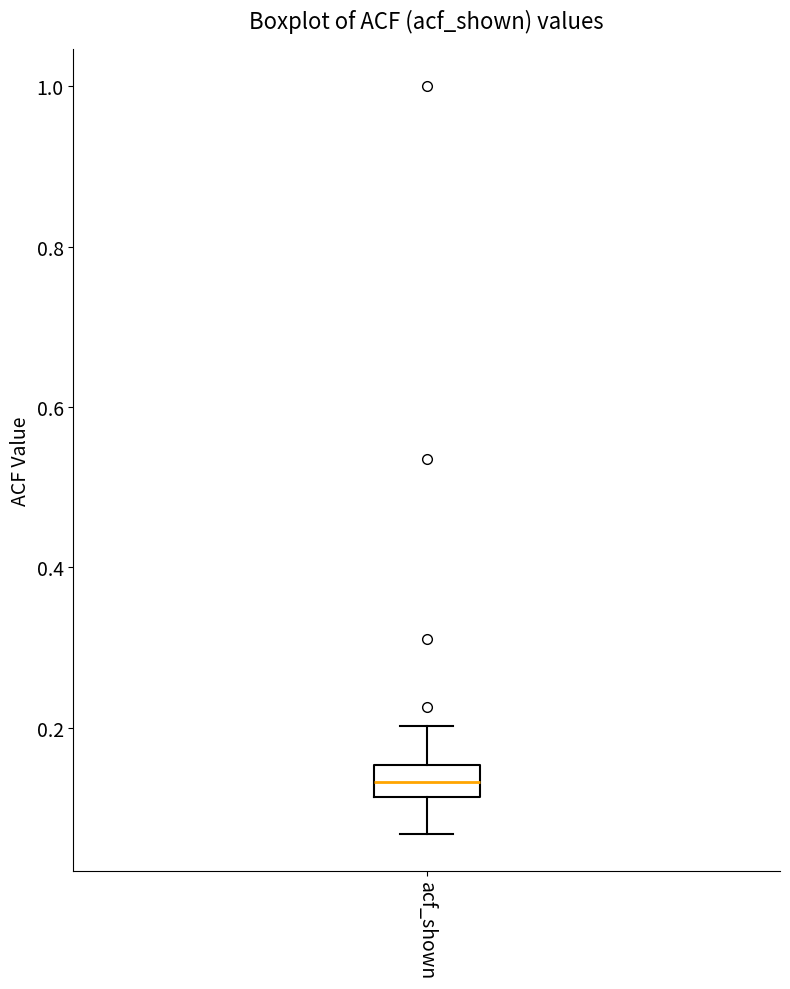

Where does the median line of the box for acf_shown sit on the y-axis? The values are not printed on the chart, so give them approximately, as read against the axis.

0.14